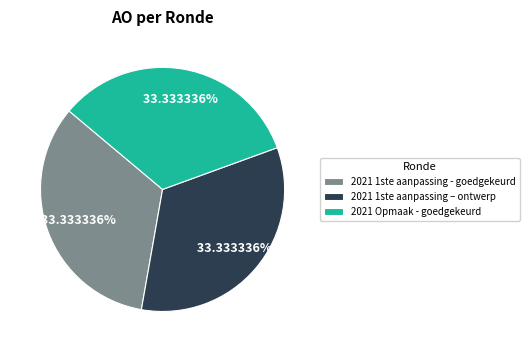

Do 2021 Opmaak - goedgekeurd and 2021 1ste aanpassing – ontwerp together represent more than half of the pie?

Yes